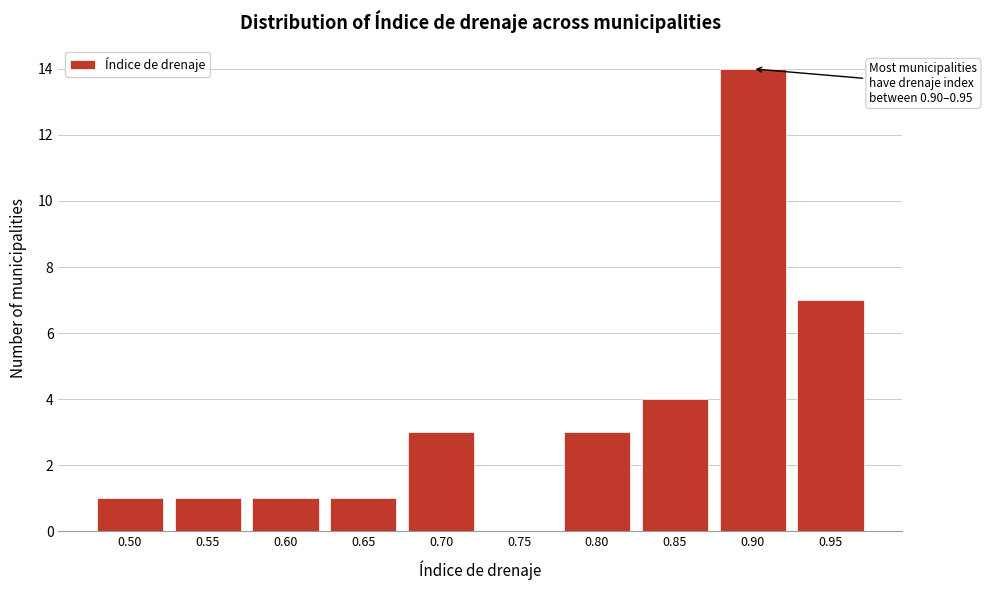

Reading left to right, list all the values displayed in this chart.

0.50=1	0.55=1	0.60=1	0.65=1	0.70=3	0.75=0	0.80=3	0.85=4	0.90=14	0.95=7